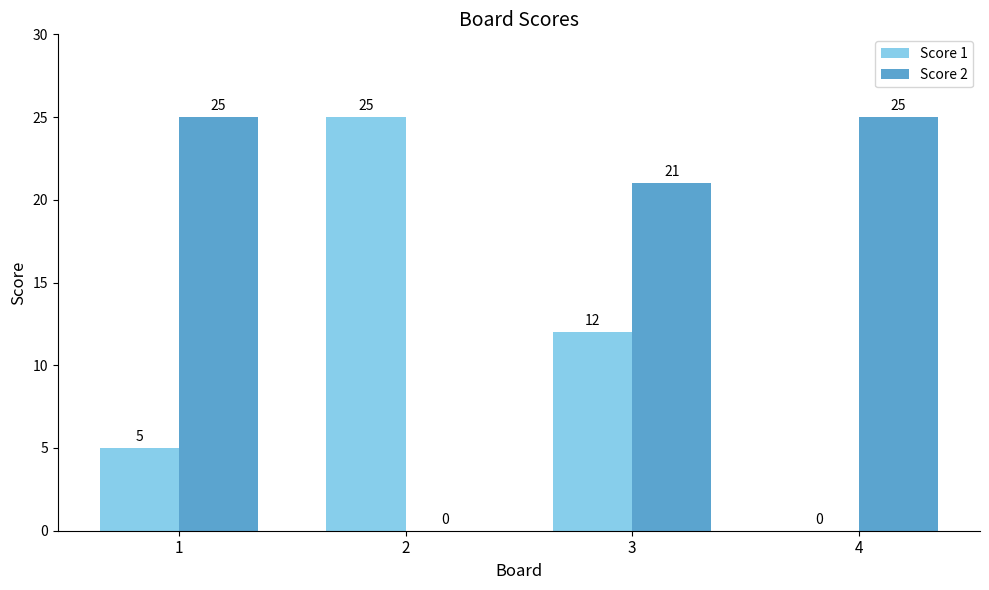

At which label is Score 2 closest to 12?

3